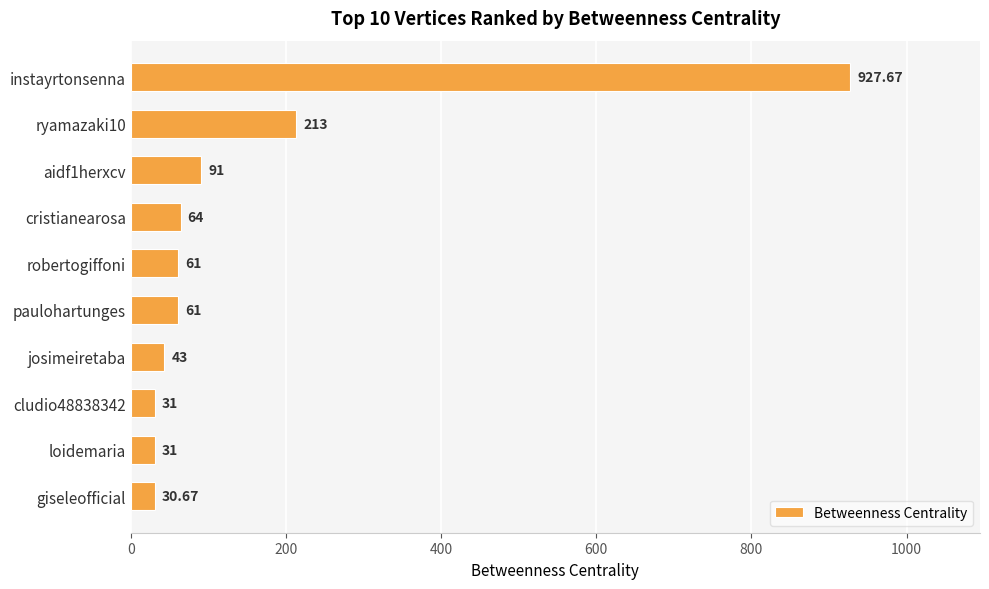

How many data points does each series have?

10